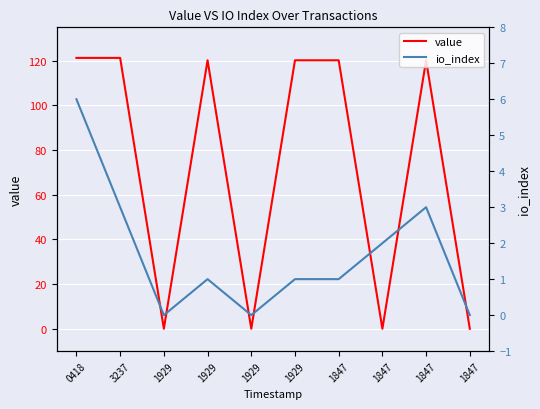

How many values in the io_index series exceed 1?

4